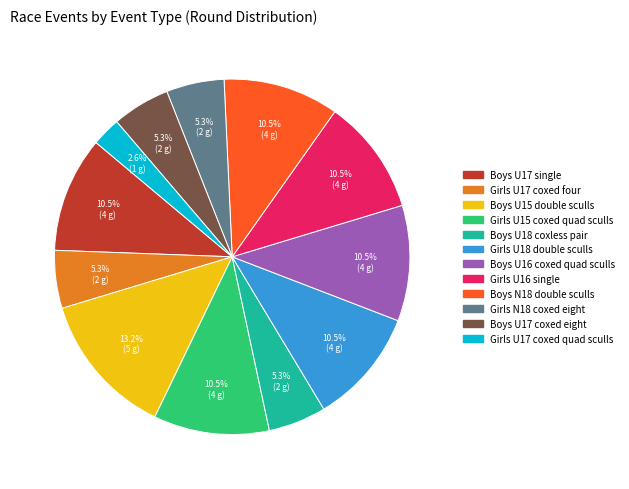

How many slices are in this pie chart?

12